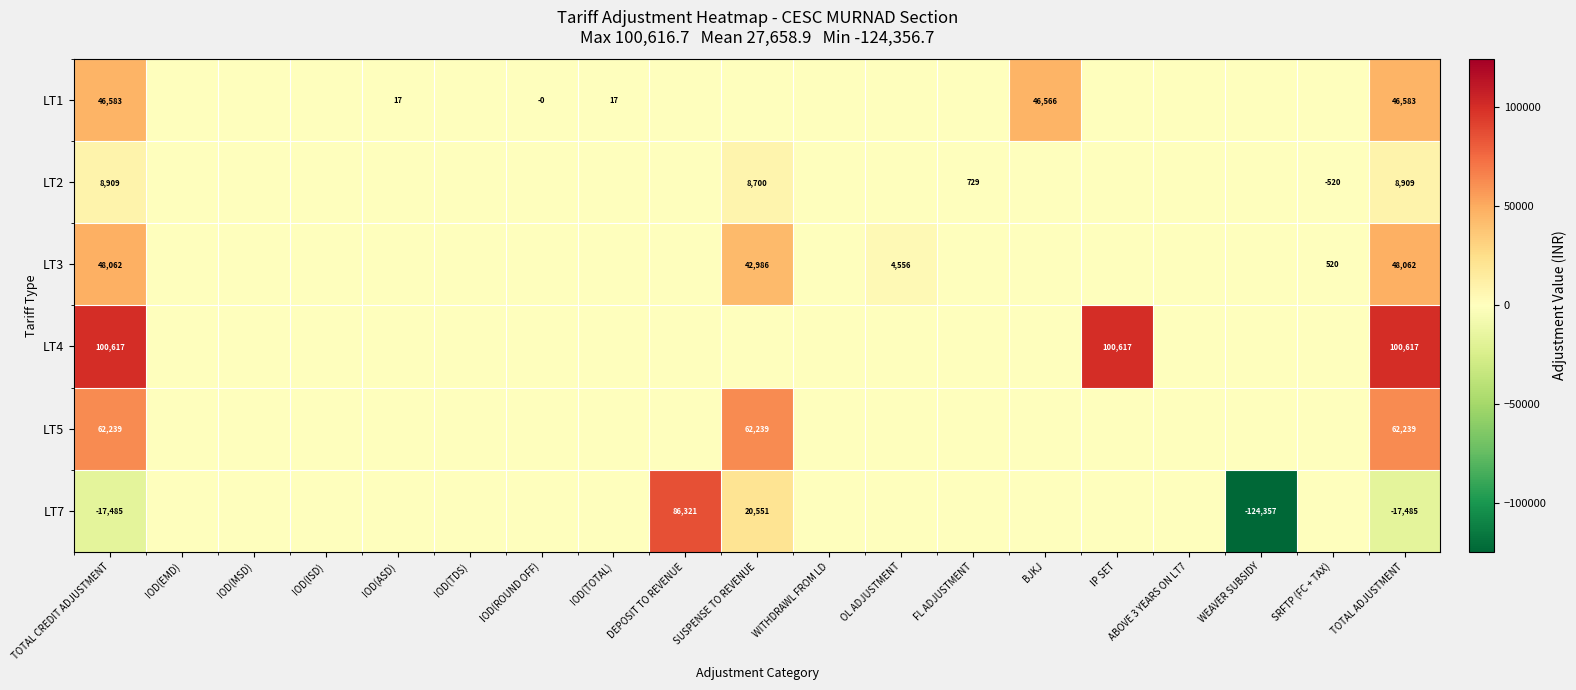

What is the difference between the LT2 values at SRFTP (FC + TAX) and SUSPENSE TO REVENUE?

9220